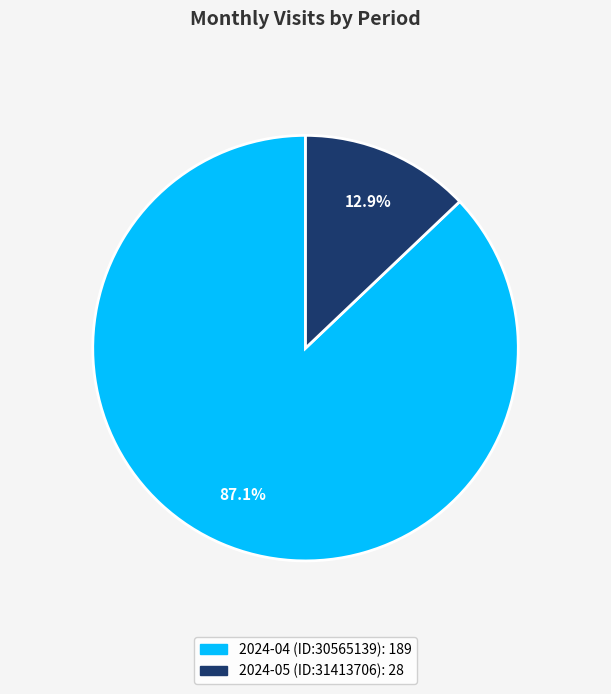

Rank the categories by value from lowest to highest.

2024-05 (ID:31413706), 2024-04 (ID:30565139)